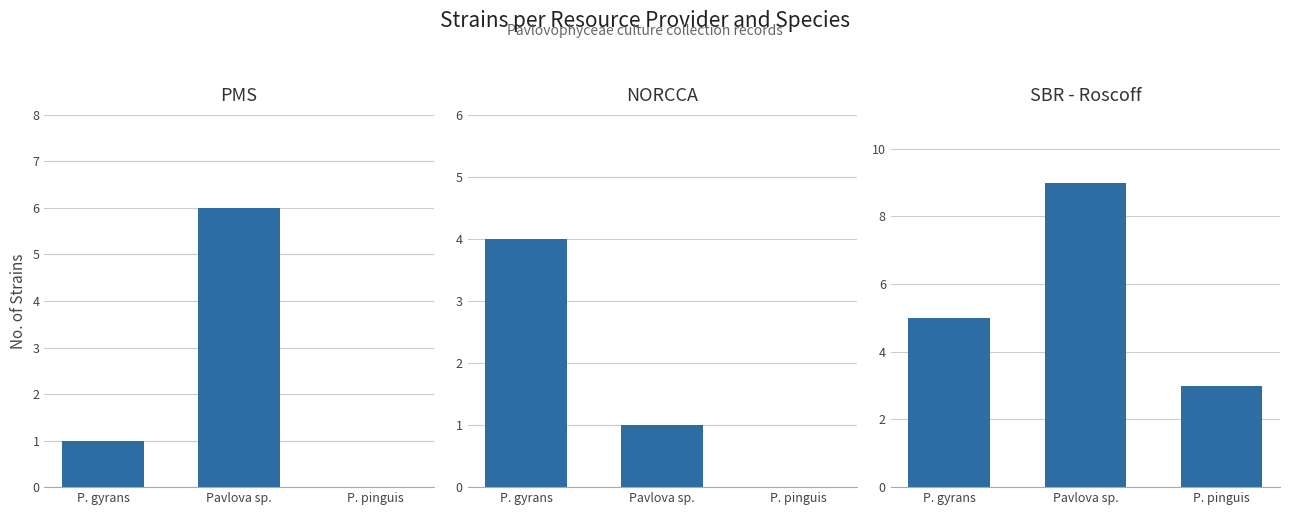

At which category is the sum across all series the highest?

Pavlova sp.